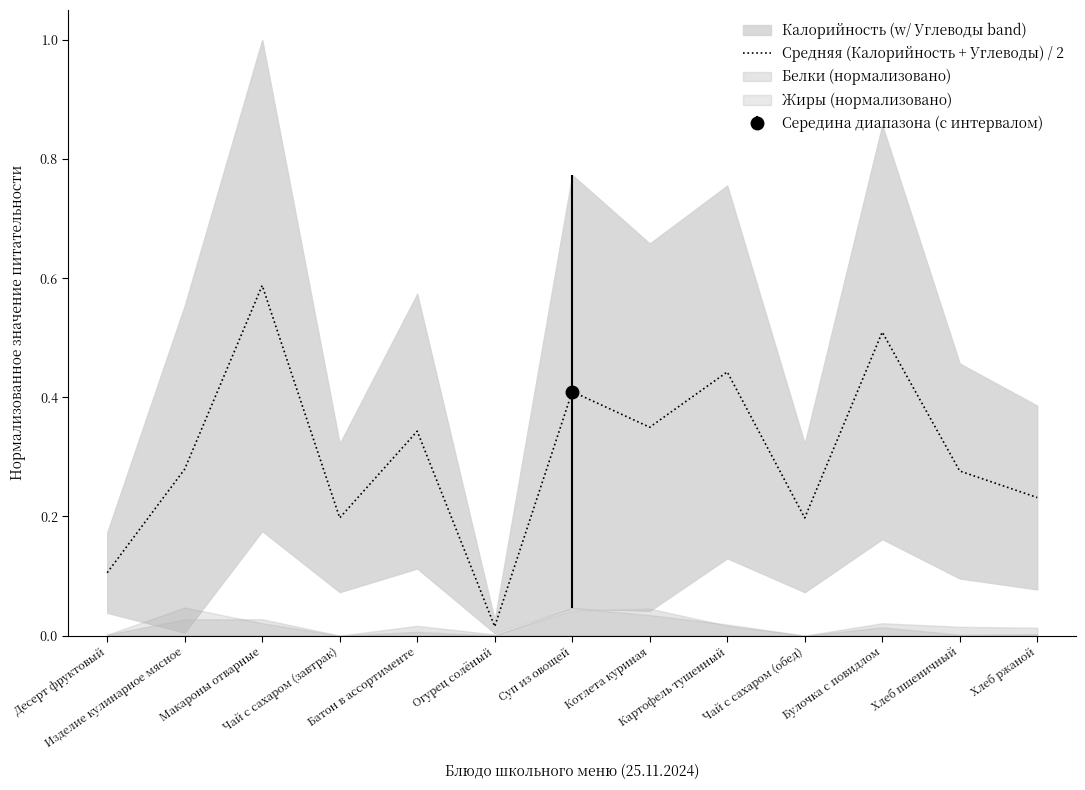

At which label is the value closest to 0?

Огурец солёный